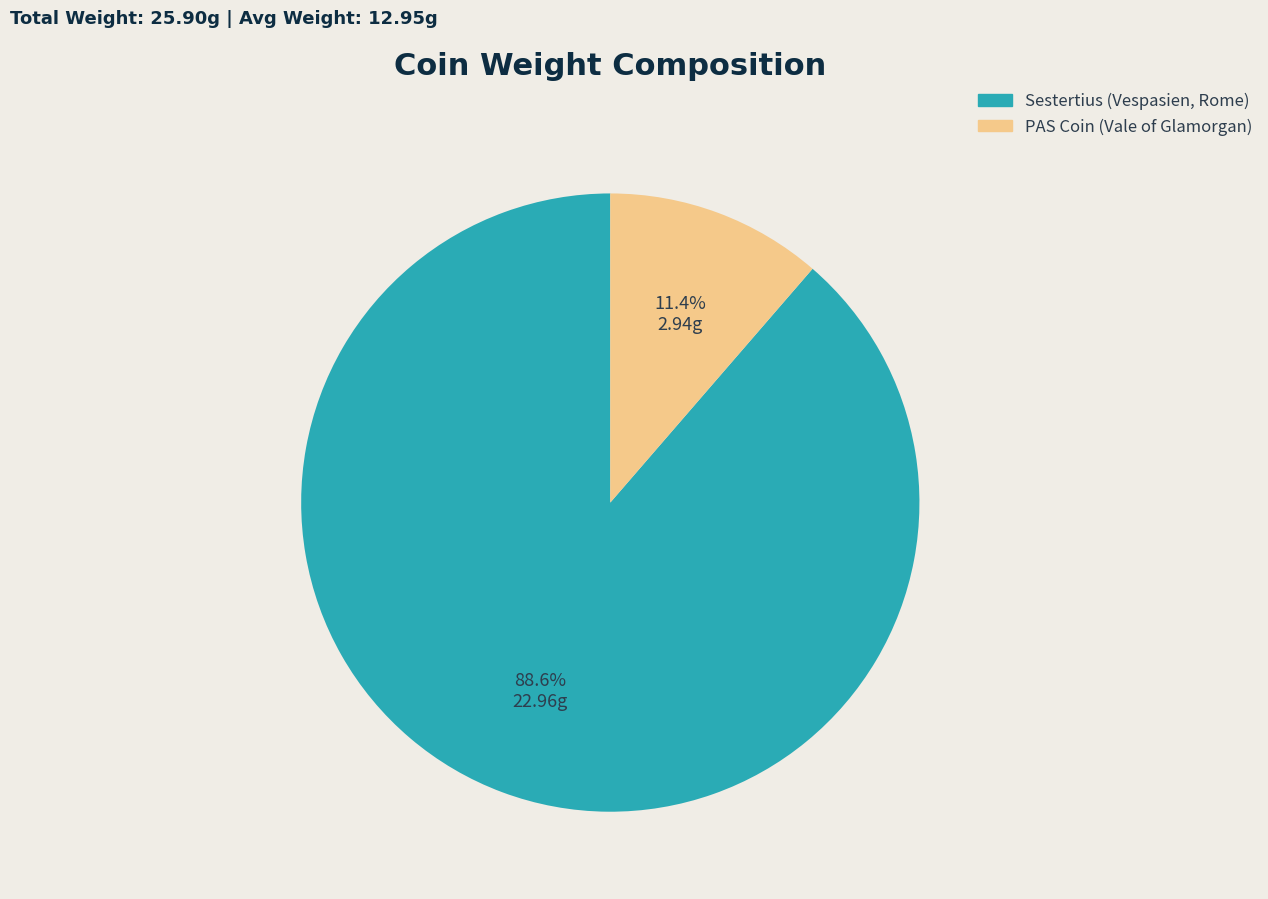

How much of the chart is everything except Sestertius (Vespasien, Rome)?

11.4%